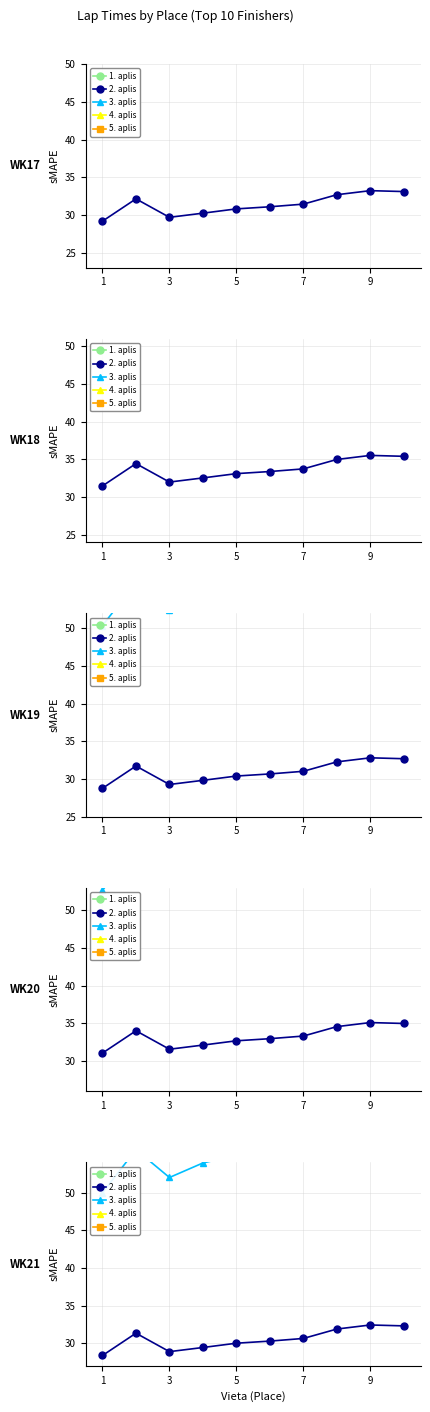

Does the chart display data point markers on the line(s)?

Yes